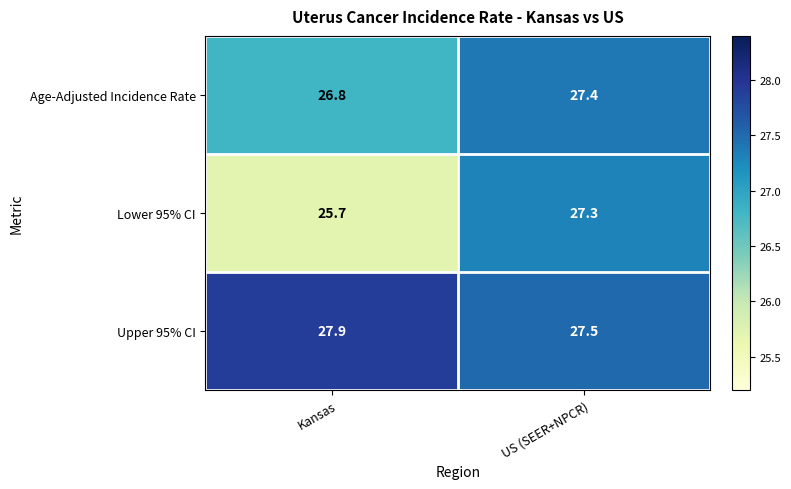

The value of Upper 95% CI at Kansas is 27.9. True or false?

True